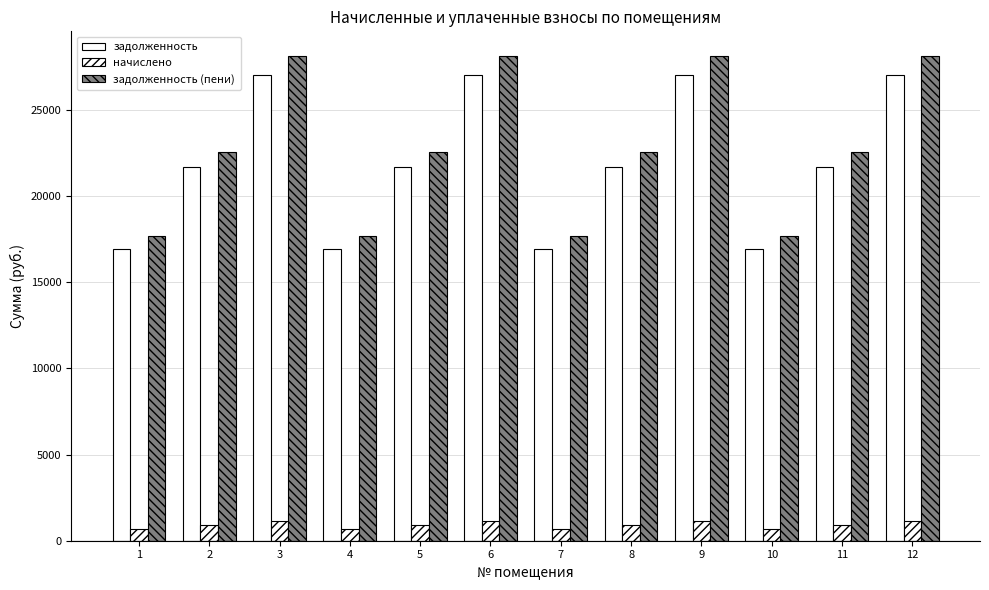

What is the total value across all series at 12?

56295.7